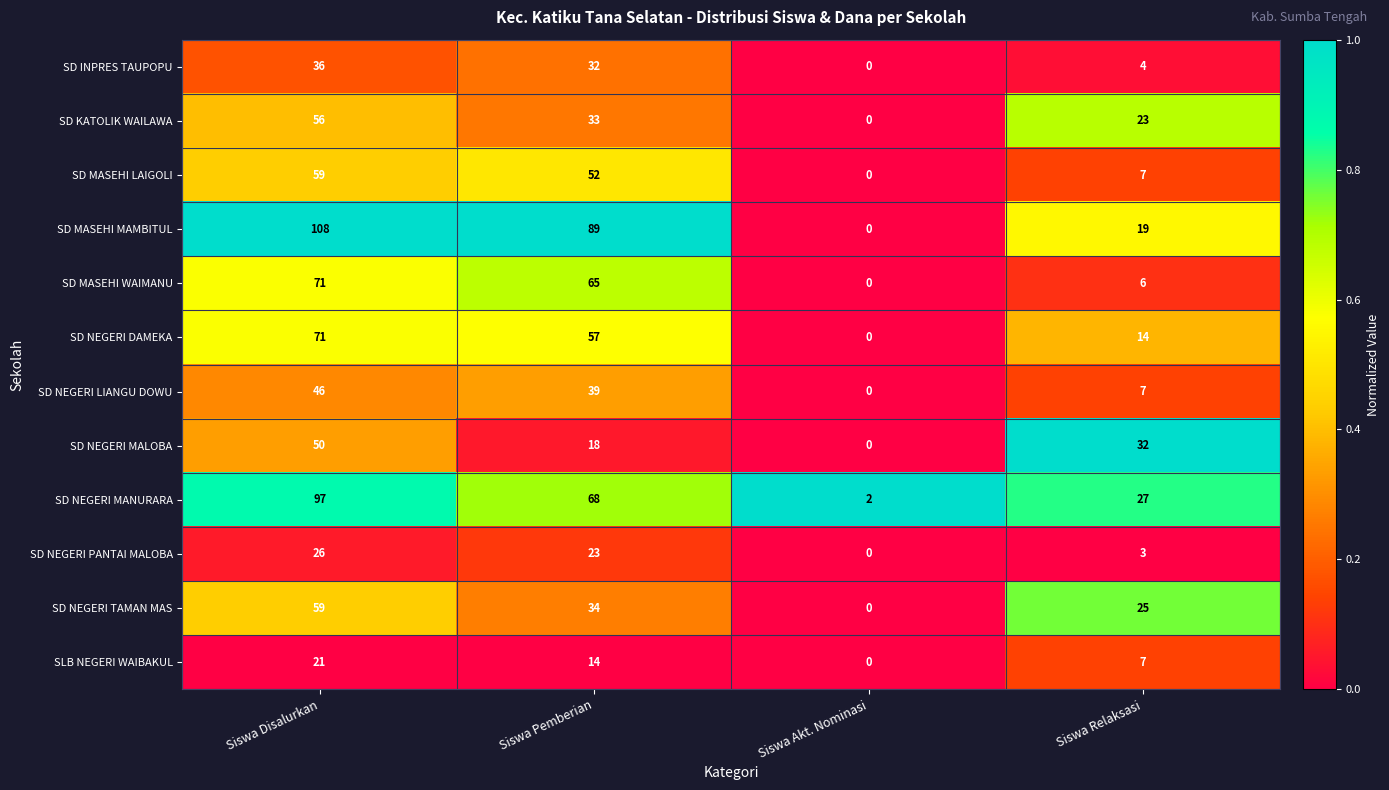

Rank the series at Siswa Pemberian from highest to lowest value.

SD MASEHI MAMBITUL, SD NEGERI MANURARA, SD MASEHI WAIMANU, SD NEGERI DAMEKA, SD MASEHI LAIGOLI, SD NEGERI LIANGU DOWU, SD NEGERI TAMAN MAS, SD KATOLIK WAILAWA, SD INPRES TAUPOPU, SD NEGERI PANTAI MALOBA, SD NEGERI MALOBA, SLB NEGERI WAIBAKUL